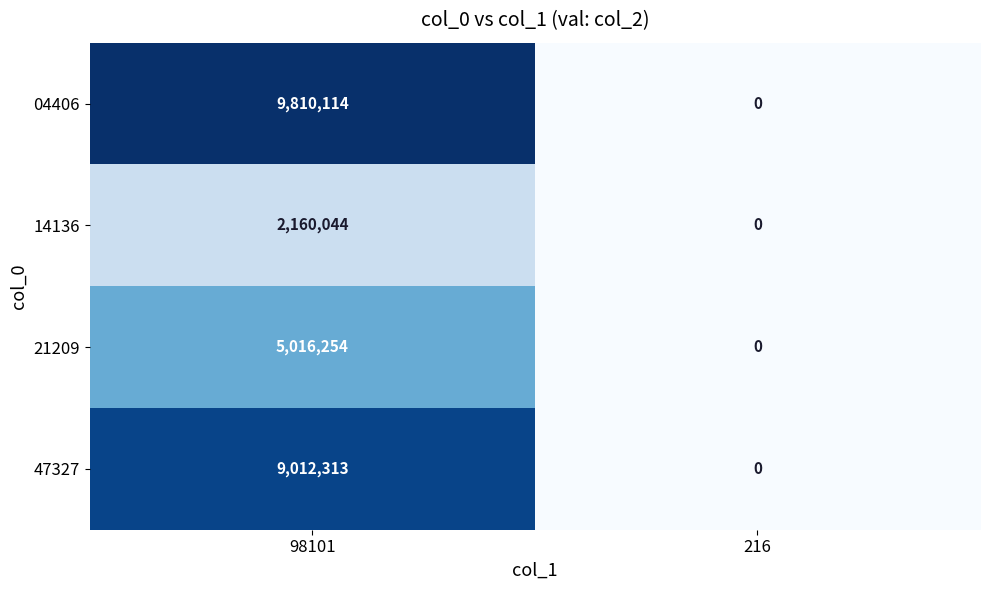

Is it true that 47327 equals 0 at 216?

True